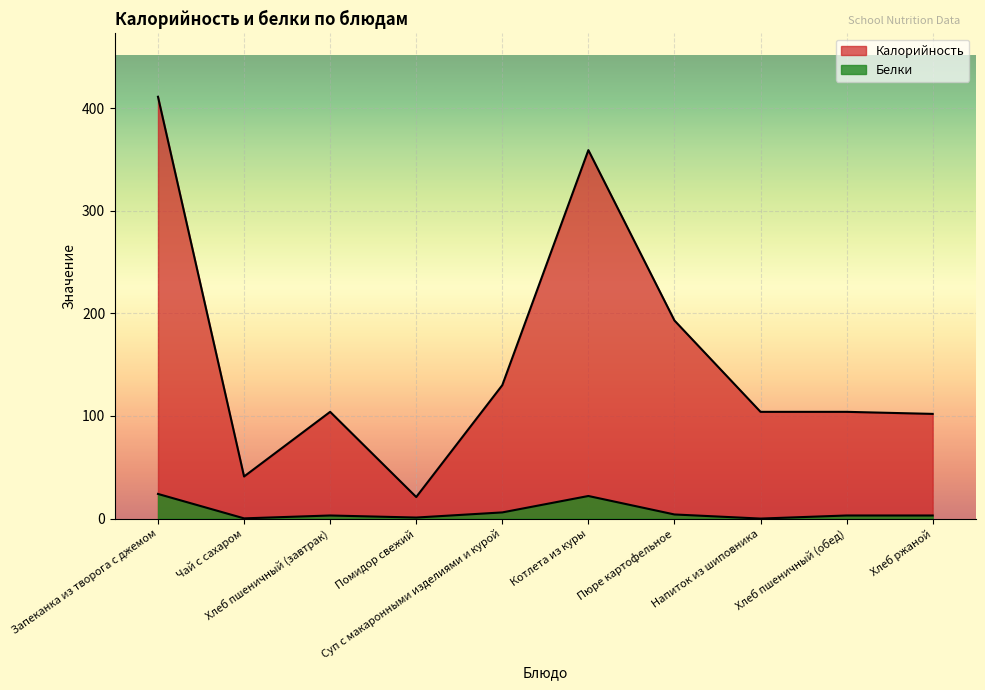

What is the label of the 8th point from the right?

Хлеб пшеничный (завтрак)